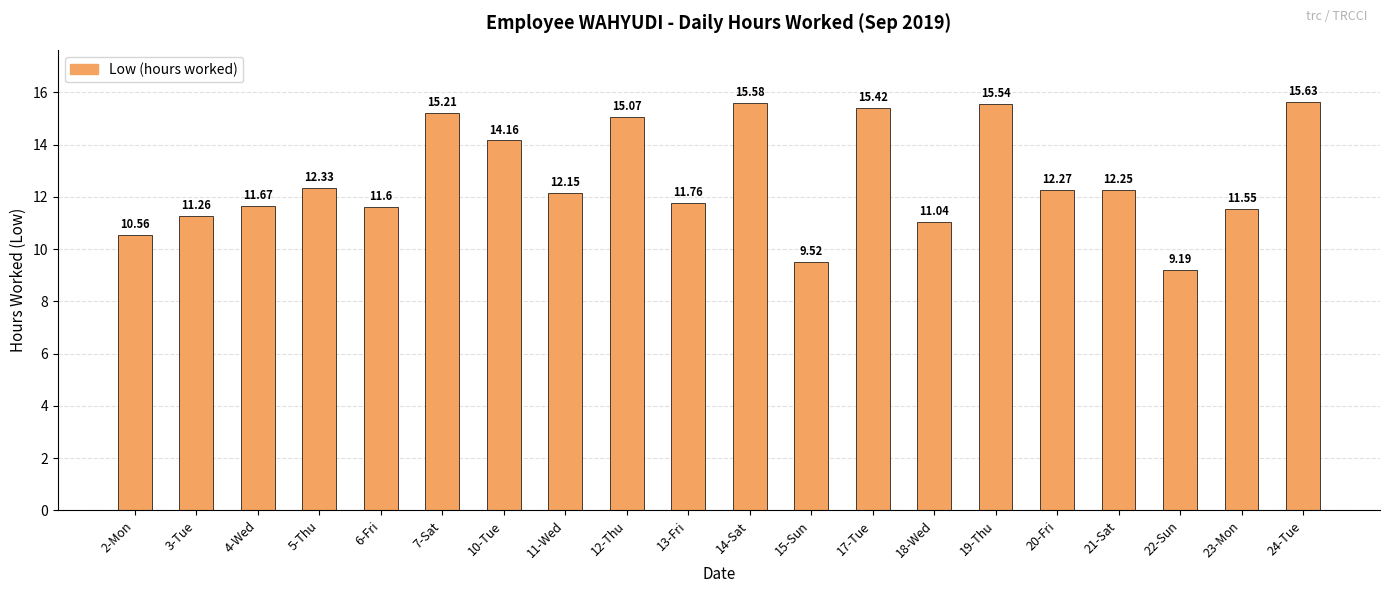

Is it true that the value at 15-Sun is 4.8?

False